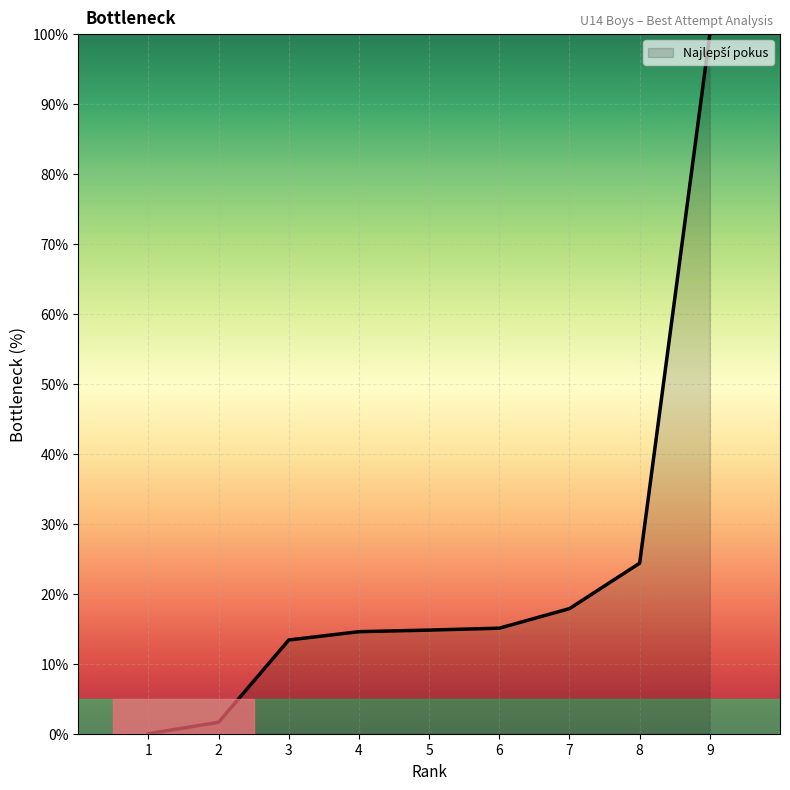

What is the difference between the maximum and minimum values?

100.0